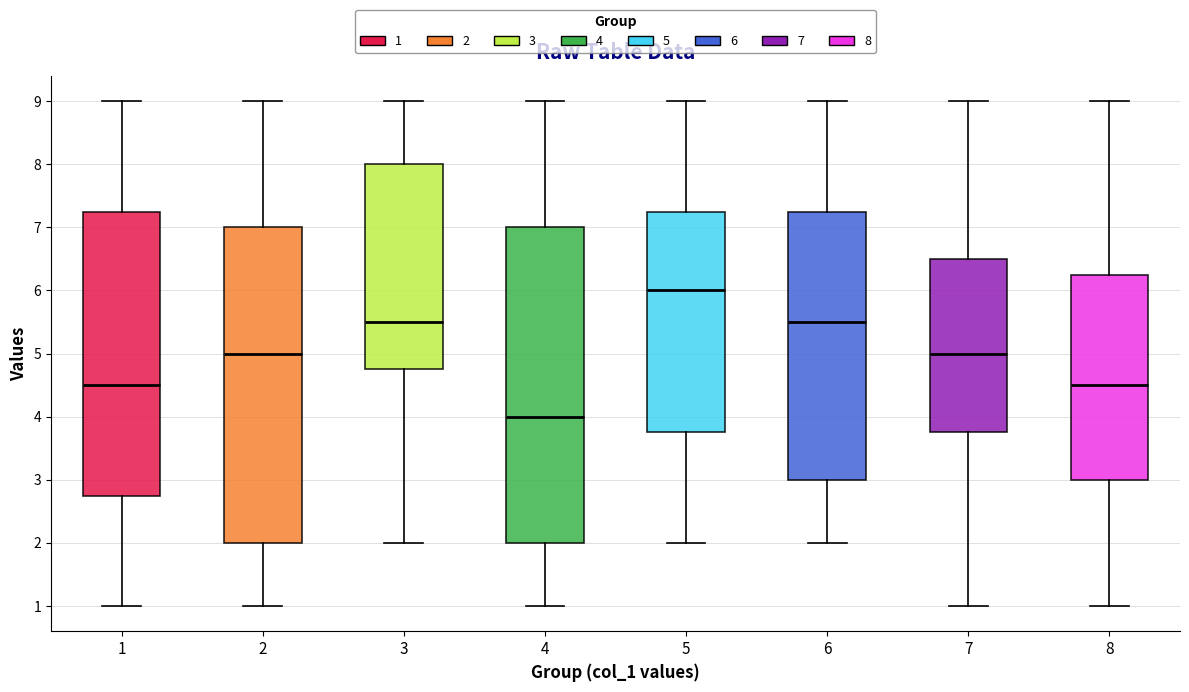

Reading left to right, read every box against the y-axis: the position of its median line, the range the box covers, and the ends of its whiskers. The values are not printed on the chart, so give them approximately, as read against the axis.

1: median 4.5, box 2.8 to 7.3, whiskers 1.0 to 9.0
2: median 5.0, box 2.0 to 7.0, whiskers 1.0 to 9.0
3: median 5.5, box 4.8 to 8.0, whiskers 2.0 to 9.0
4: median 4.0, box 2.0 to 7.0, whiskers 1.0 to 9.0
5: median 6.0, box 3.8 to 7.3, whiskers 2.0 to 9.0
6: median 5.5, box 3.0 to 7.3, whiskers 2.0 to 9.0
7: median 5.0, box 3.8 to 6.5, whiskers 1.0 to 9.0
8: median 4.5, box 3.0 to 6.3, whiskers 1.0 to 9.0